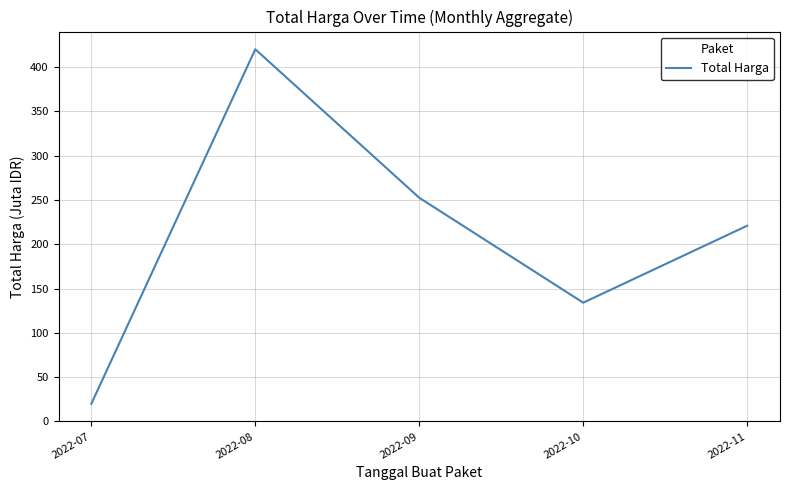

At which label does the data first exceed 220?

2022-08